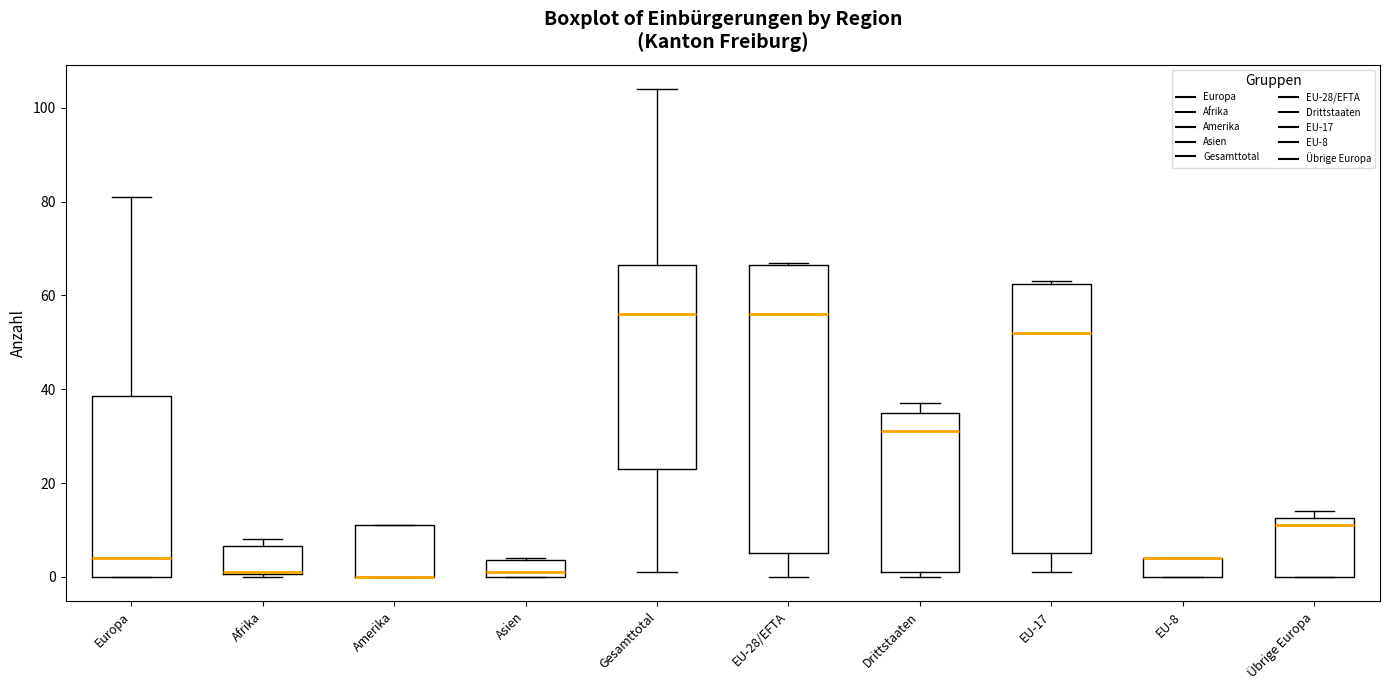

Reading left to right, transcribe this box plot: for each box, give where its median line is, the range the box spans, and where its two whiskers end, as read against the y-axis. The values are not printed on the chart, so give them approximately, as read against the axis.

Europa: median 4, box 0 to 38, whiskers 0 to 82
Afrika: median 2, box 0 to 6, whiskers 0 to 8
Amerika: median 0 (drawn on the box's lower edge), box 0 to 12, whiskers 0 to 12
Asien: median 2, box 0 to 4, whiskers 0 to 4
Gesamttotal: median 56, box 24 to 66, whiskers 2 to 104
EU-28/EFTA: median 56, box 6 to 66, whiskers 0 to 68
Drittstaaten: median 32, box 2 to 36, whiskers 0 to 38
EU-17: median 52, box 6 to 62, whiskers 2 to 64
EU-8: median 4 (drawn on the box's upper edge), box 0 to 4, whiskers 0 to 4
Übrige Europa: median 12 (just below the box's upper edge), box 0 to 12, whiskers 0 to 14